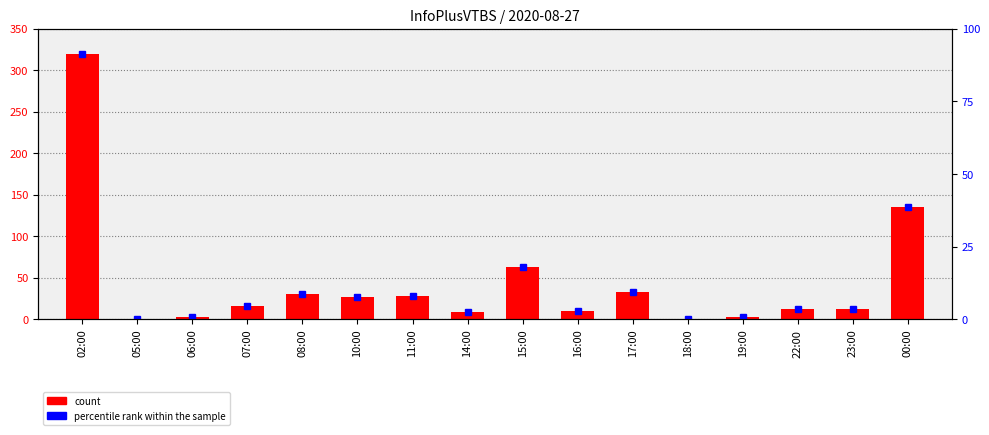

Which category has the lowest value across all series?

05:00